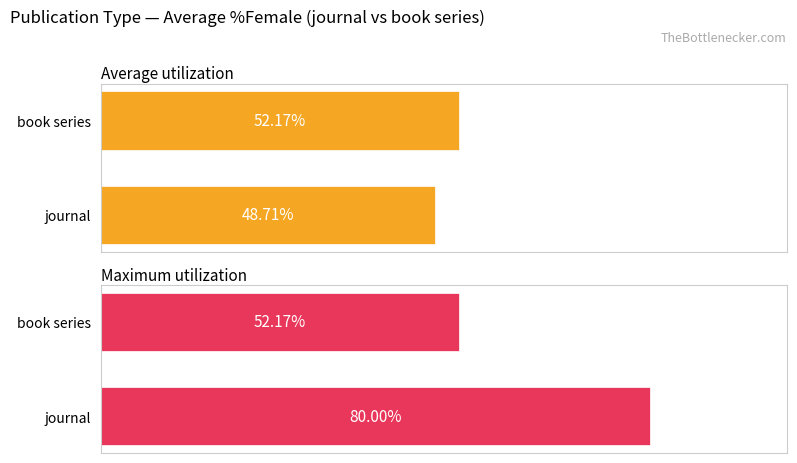

List the series in order of their overall mean, lowest first.

Average utilization, Maximum utilization